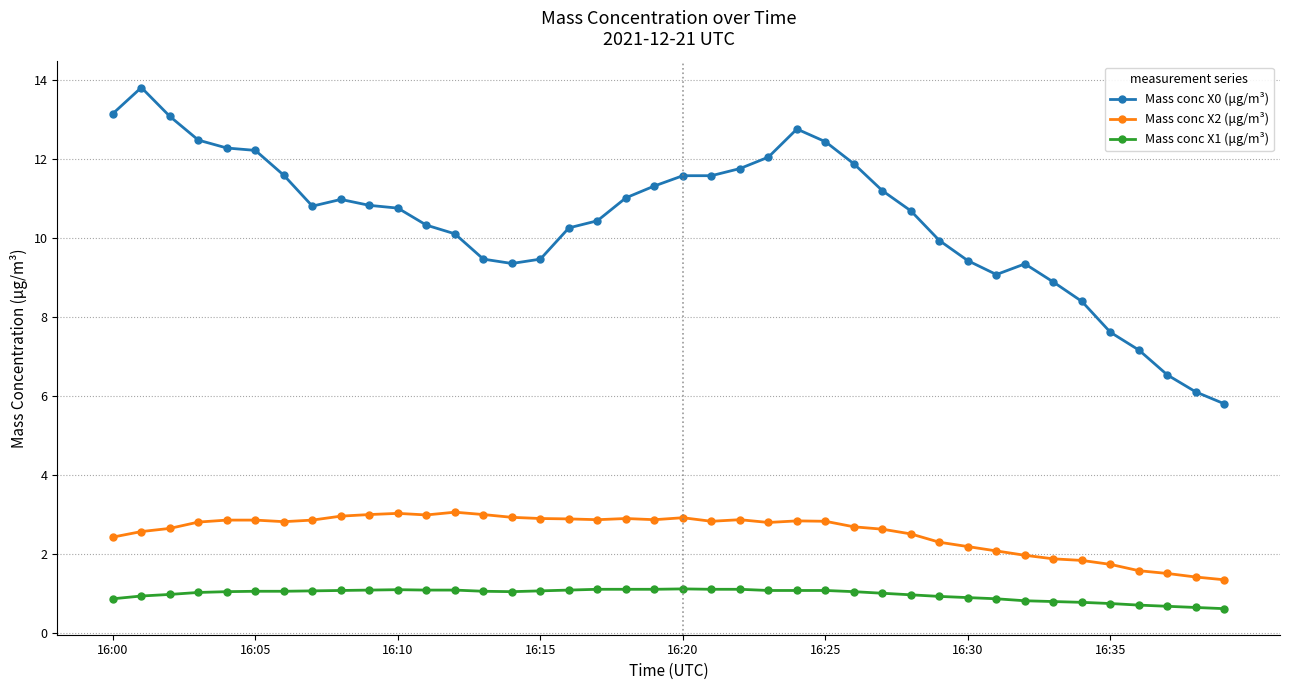

True or false: Mass conc X2 (μg/m³) has more than 1 points higher than both neighbors.

True